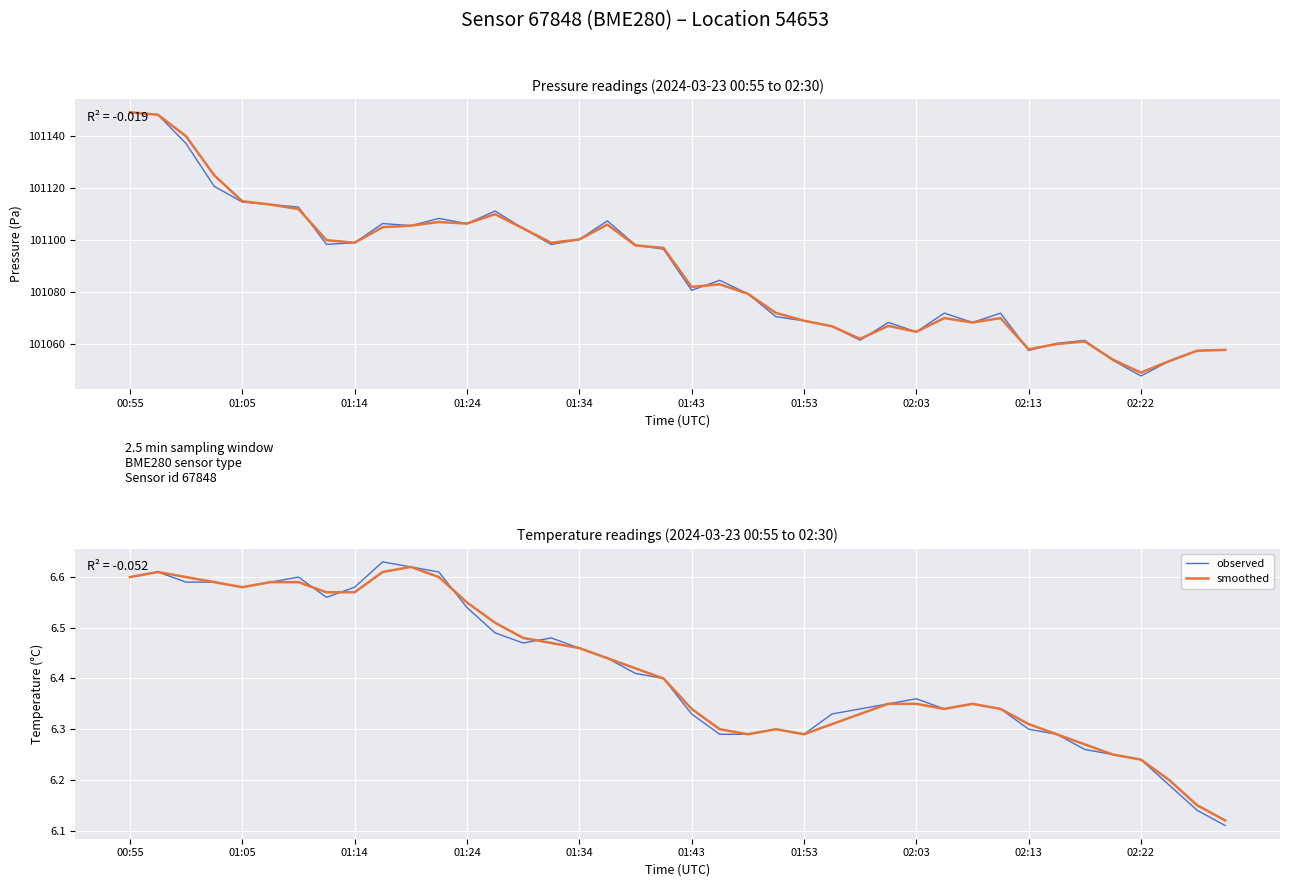

At 01:53, list the series in order from largest to smallest.

observed, smoothed